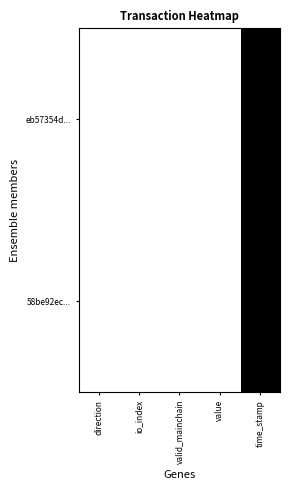

What is the greatest value displayed?

1.0